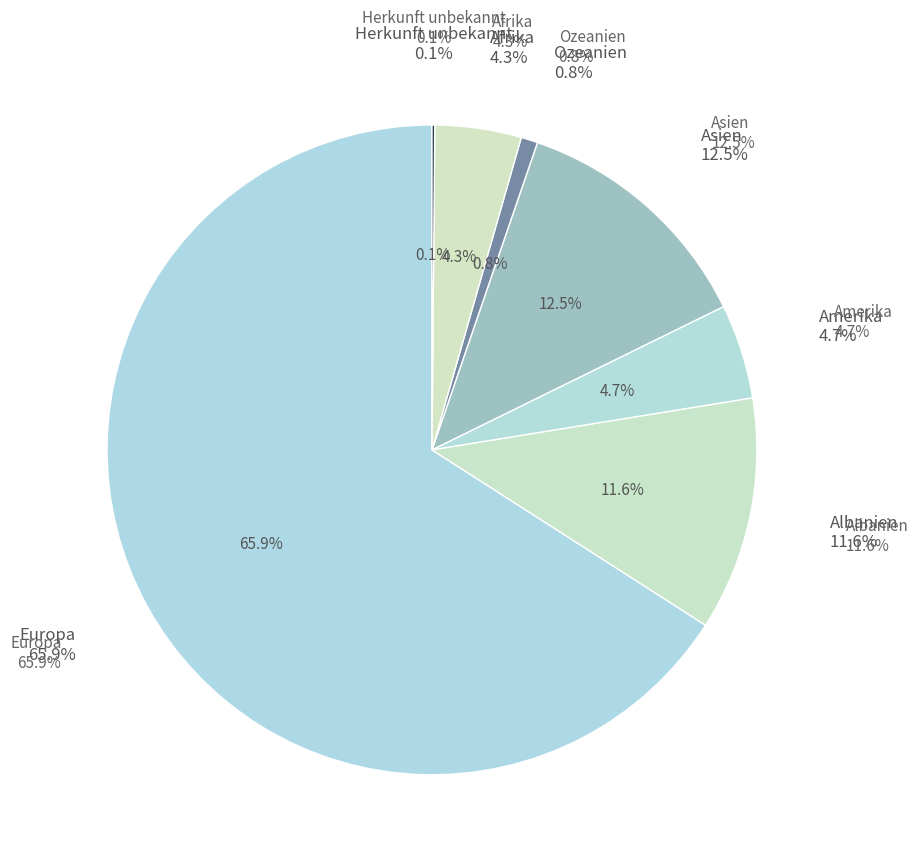

To the nearest percent, what percentage of the pie is Europa?

66%